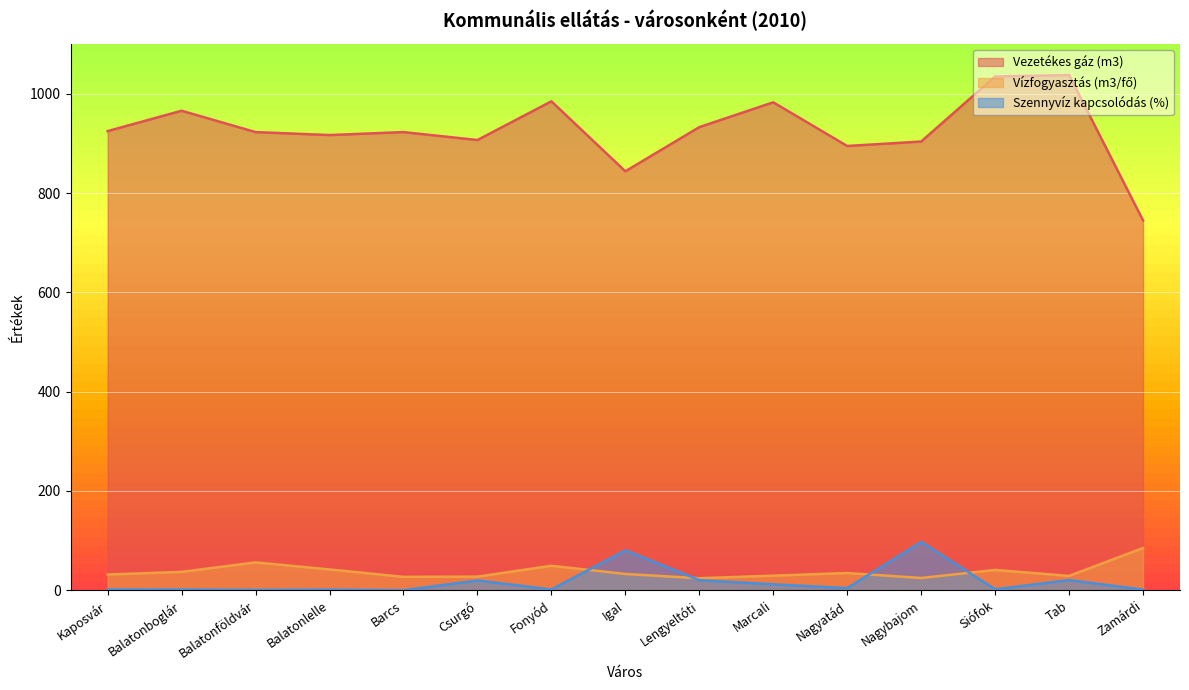

What is the lowest value of the Vezetékes gáz (m3) series?

745.0